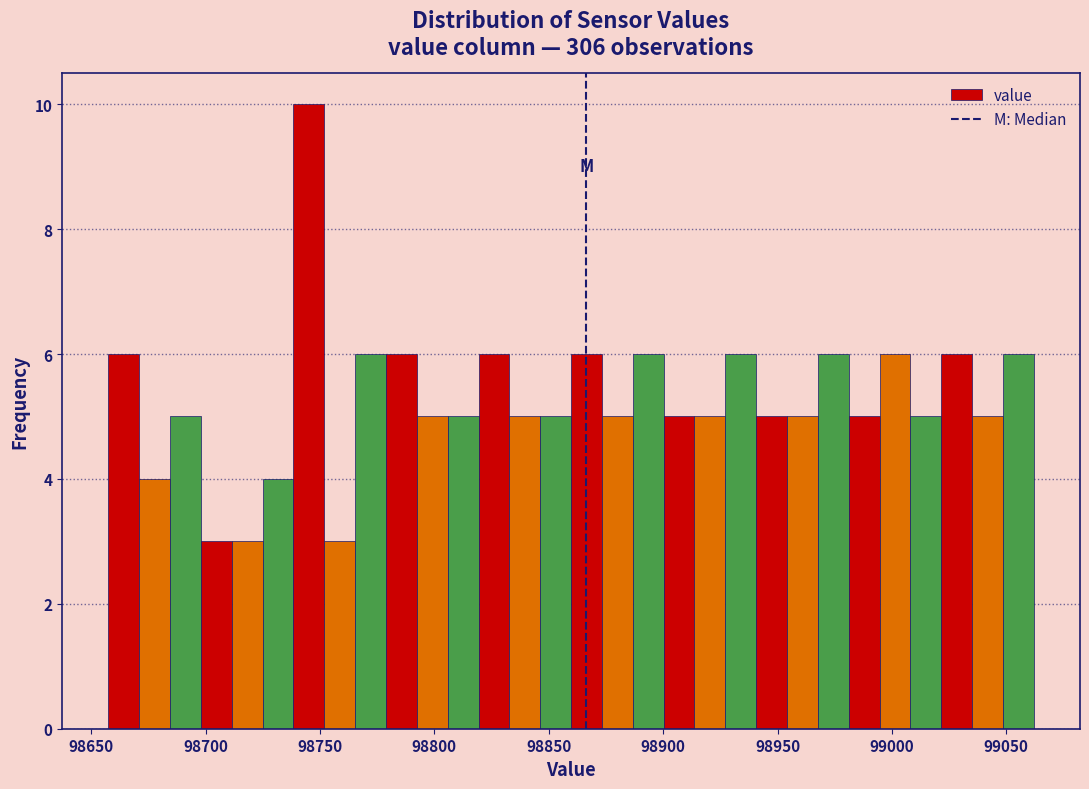

Around what value on the x-axis is the tallest bar? Give the approximate position of its centre, as read against the axis.

98745